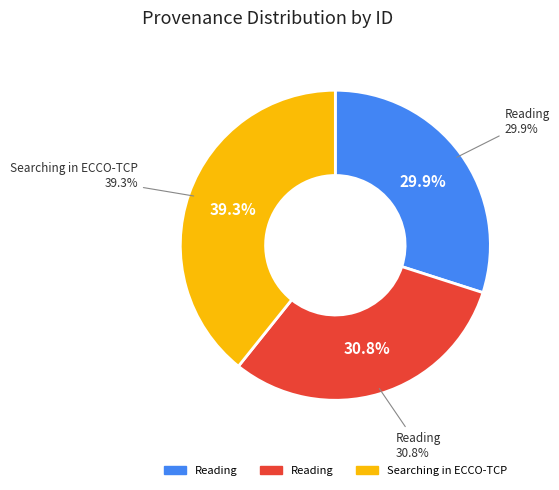

The Reading (18441) slice represents 30% of the pie. True or false?

True